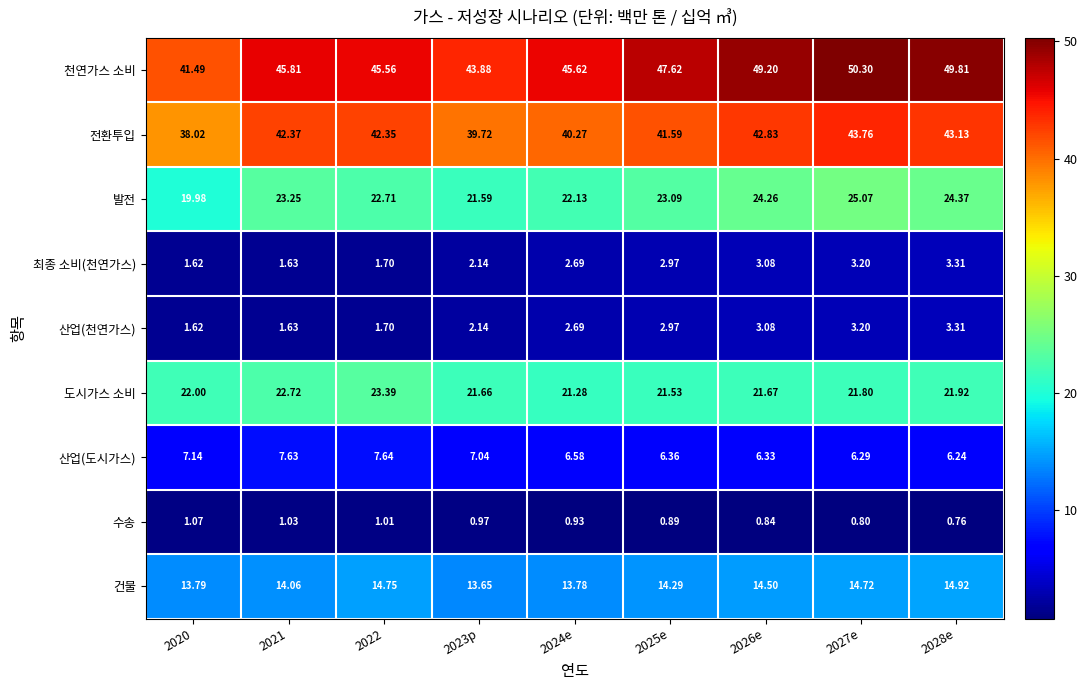

Is the value of 산업(도시가스) at 2022 greater than the value of 천연가스 소비 at 2022?

No